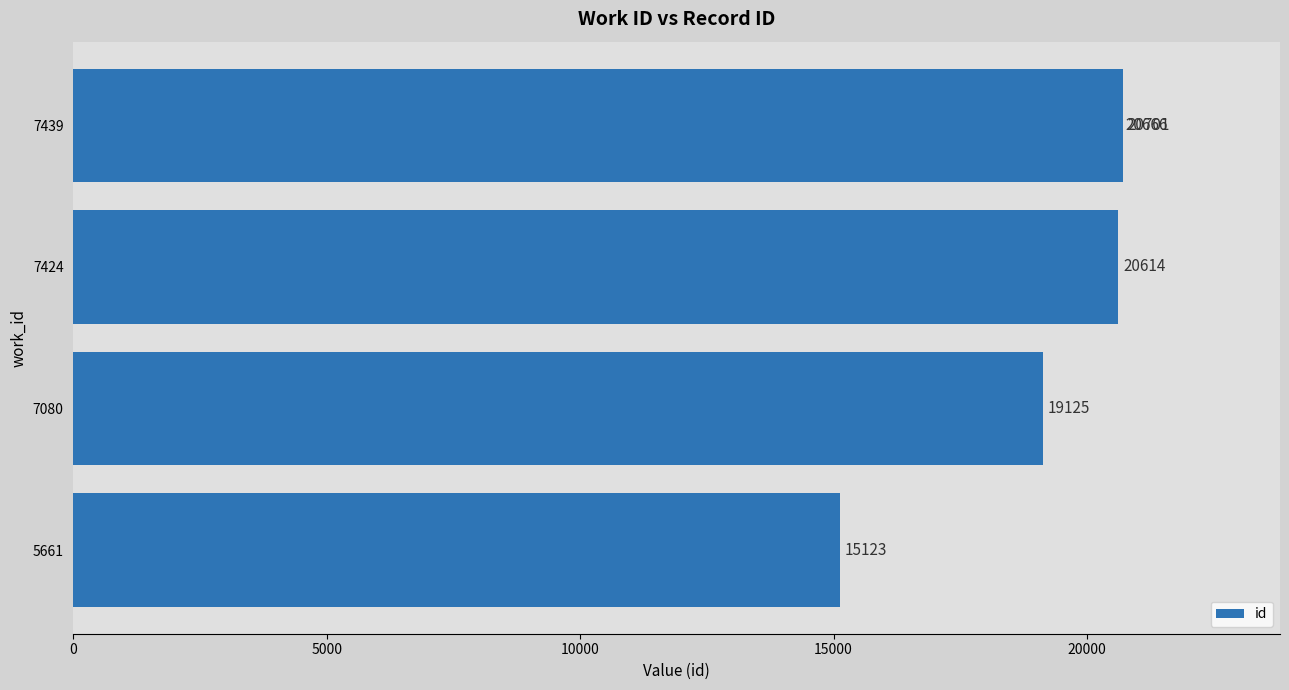

What is the difference between the maximum and minimum values?

5578